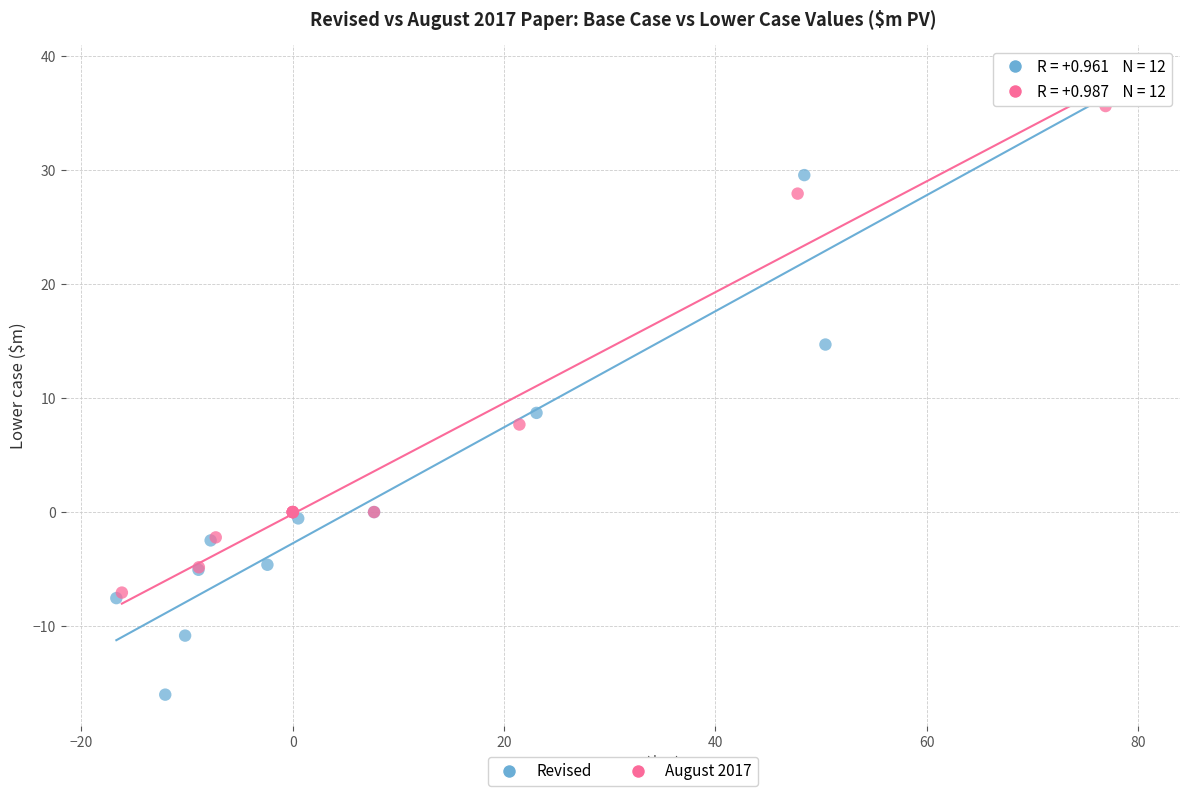

Which series has the widest spread of Y values?

Revised